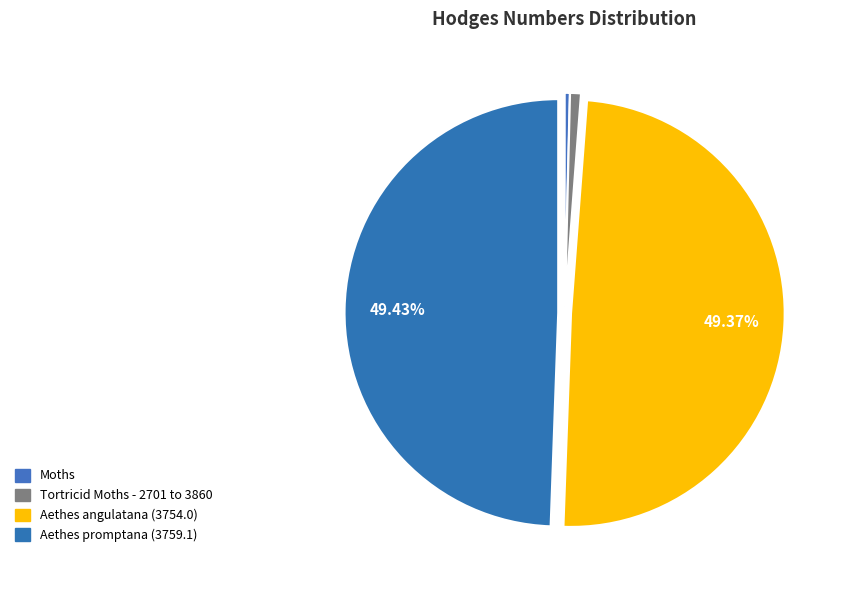

What percentage is NOT represented by Aethes angulatana (3754.0)?

50.6%